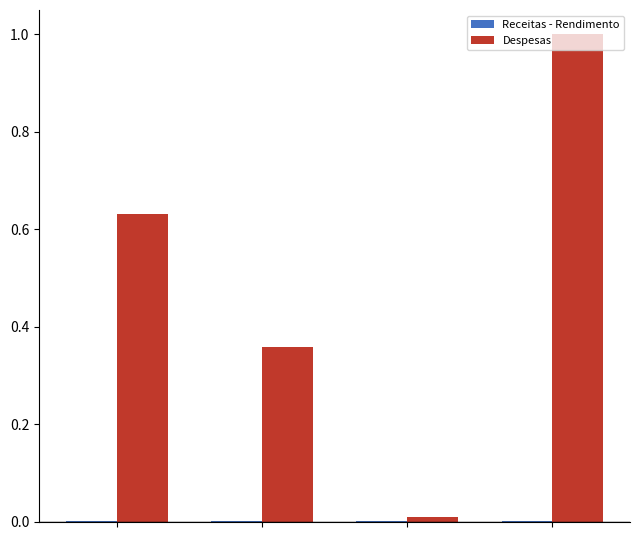

Count the number of data series in this chart.

2